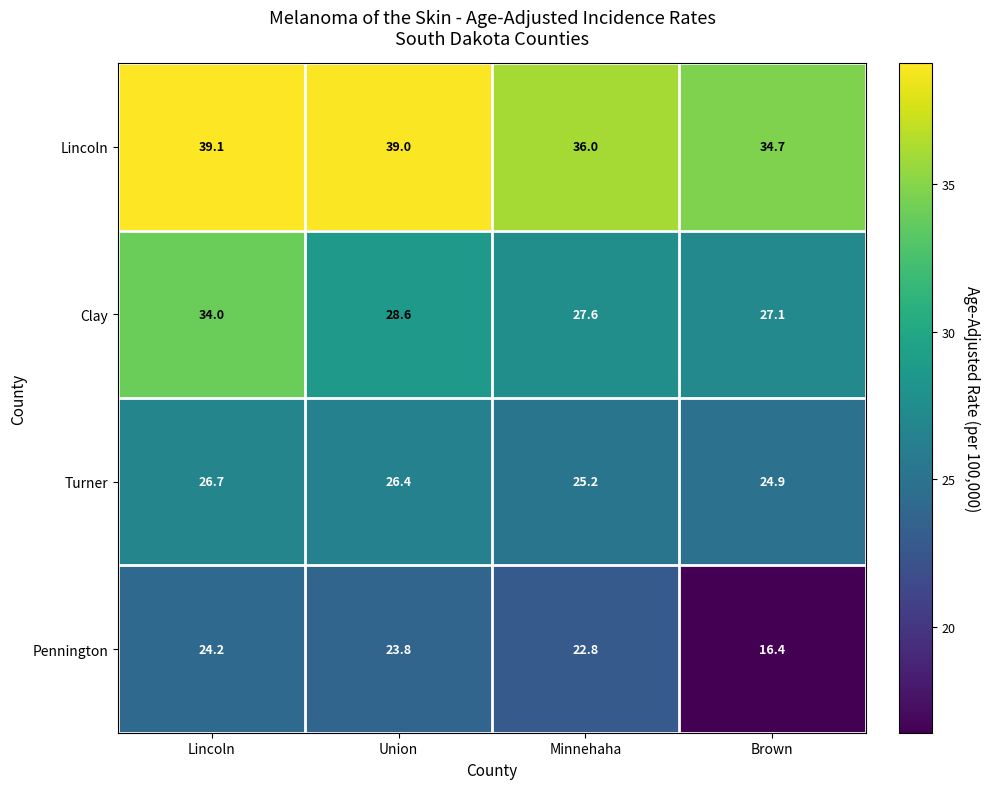

Which series has the largest total across all categories?

Lincoln